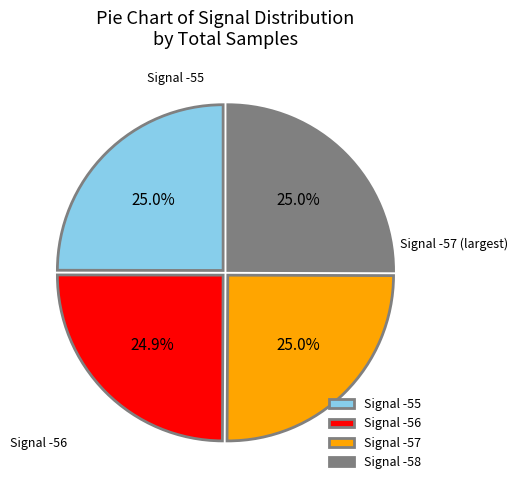

Count the number of slices in the pie.

4